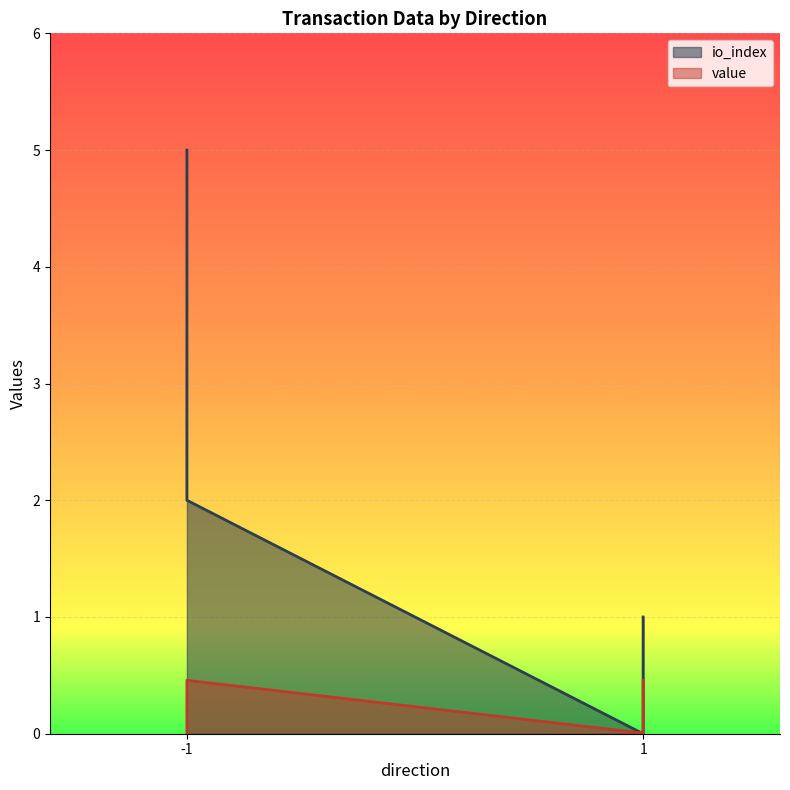

What are all the series names shown in the legend?

io_index, value